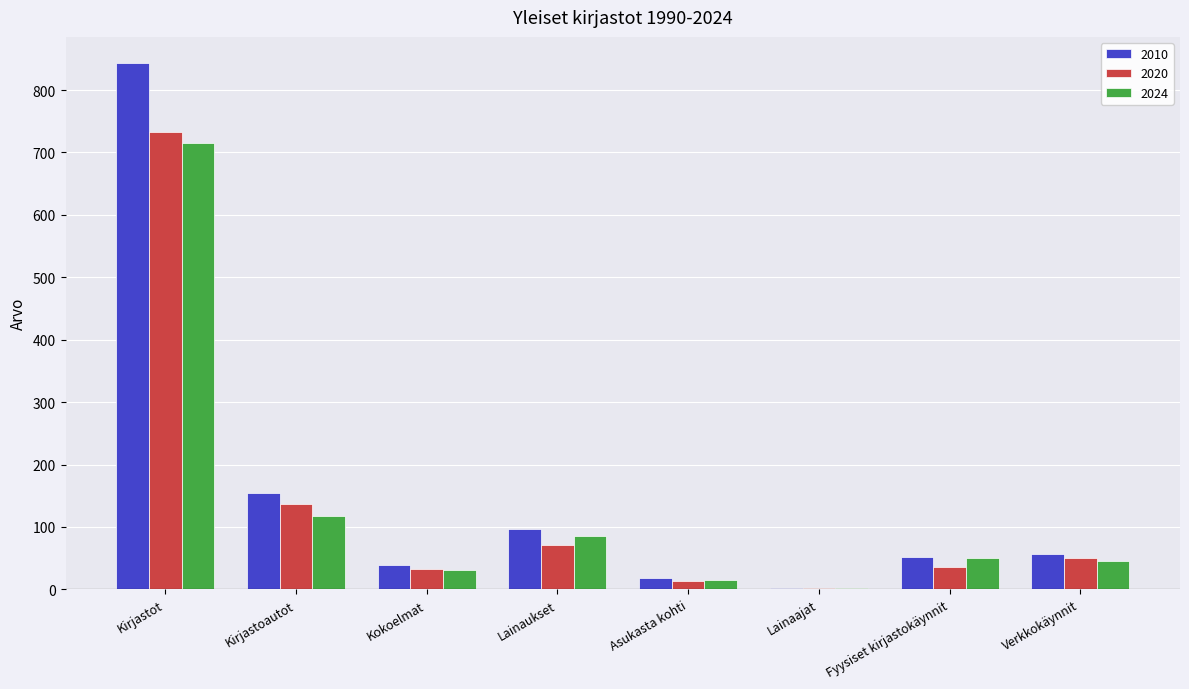

How many data points in 2010 are above 57?

4